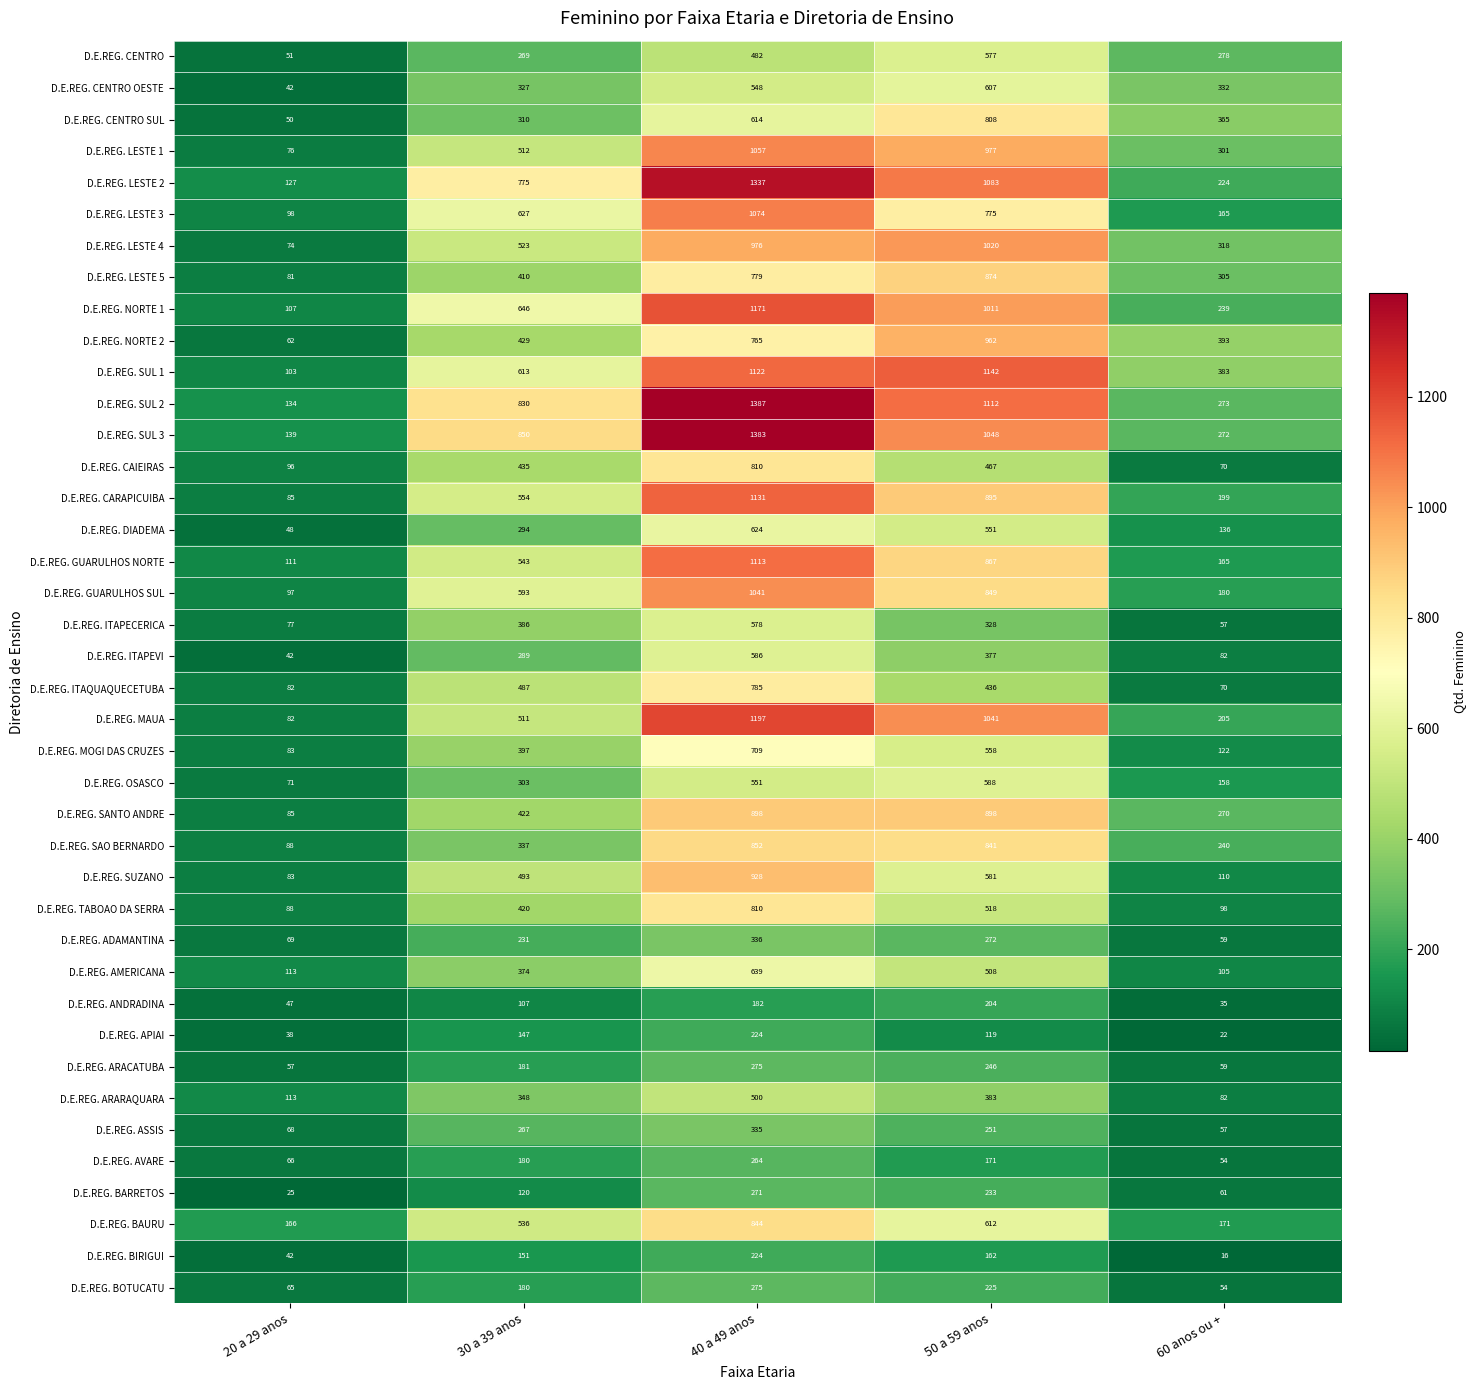

Rank the categories by D.E.REG. LESTE 2 value from highest to lowest.

40 a 49 anos, 50 a 59 anos, 30 a 39 anos, 60 anos ou +, 20 a 29 anos